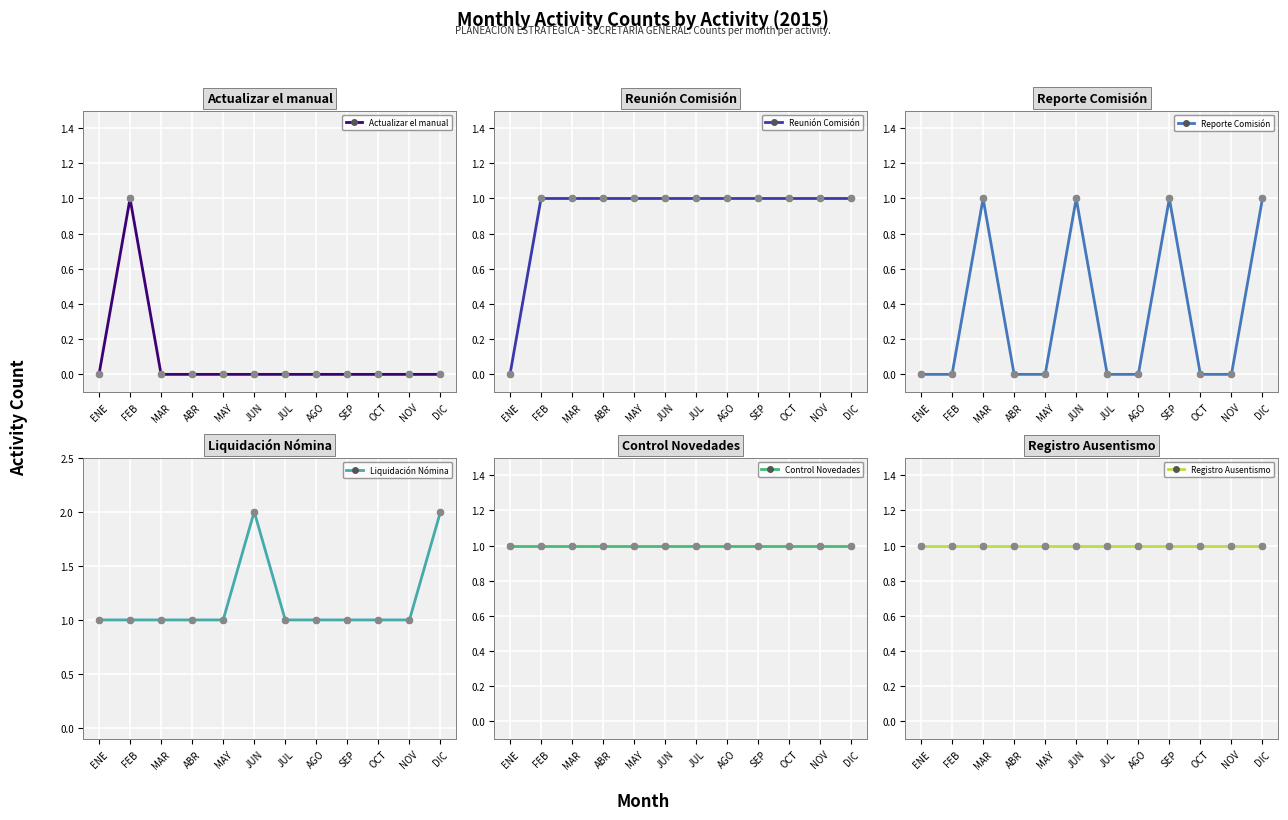

Which series has the widest spread of Y values?

Actualizar el manual